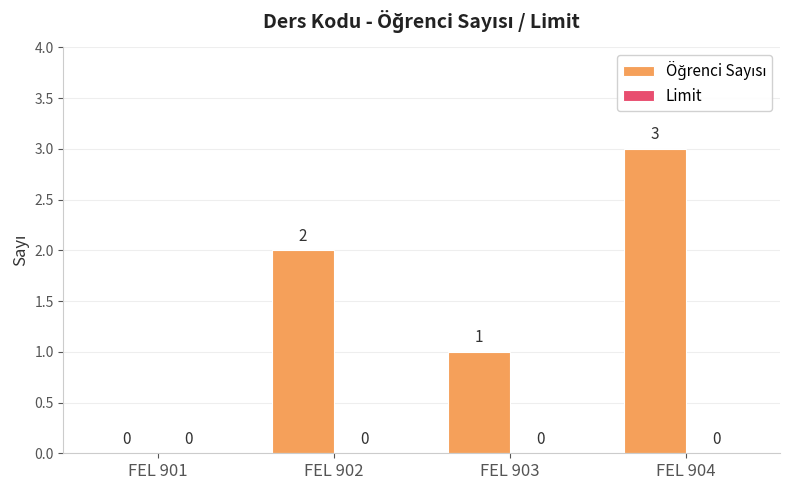

Read the value at FEL 904.

3